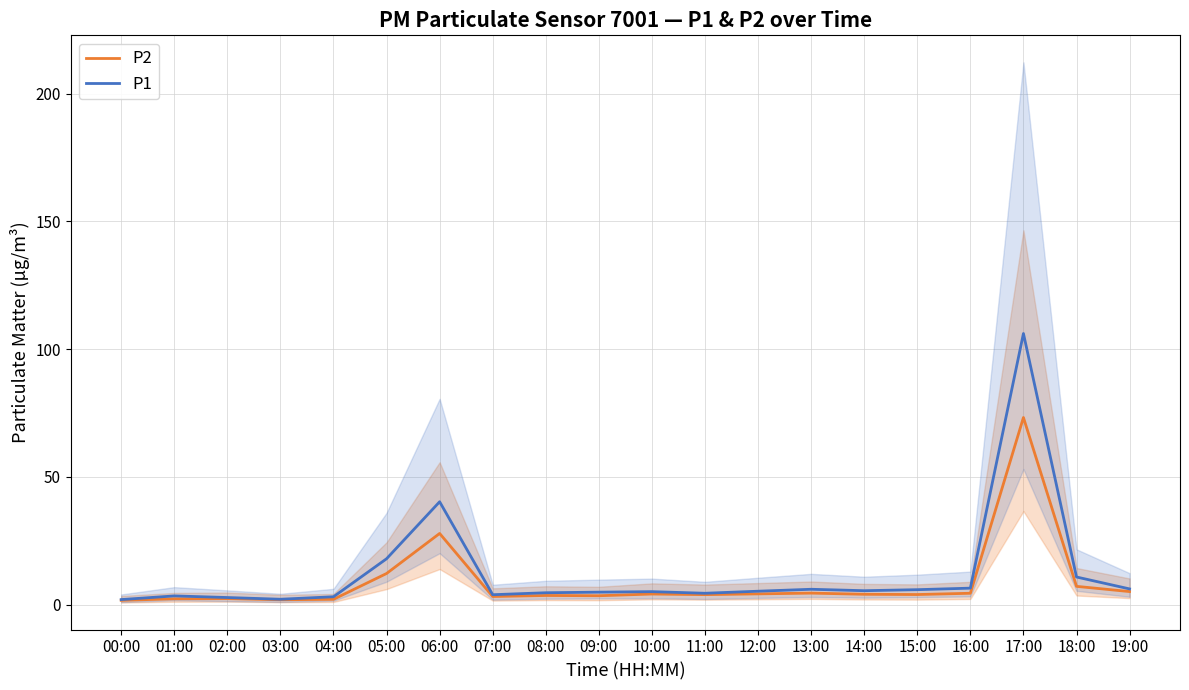

The P1 series shows 2.0 at 00:00. True or false?

True